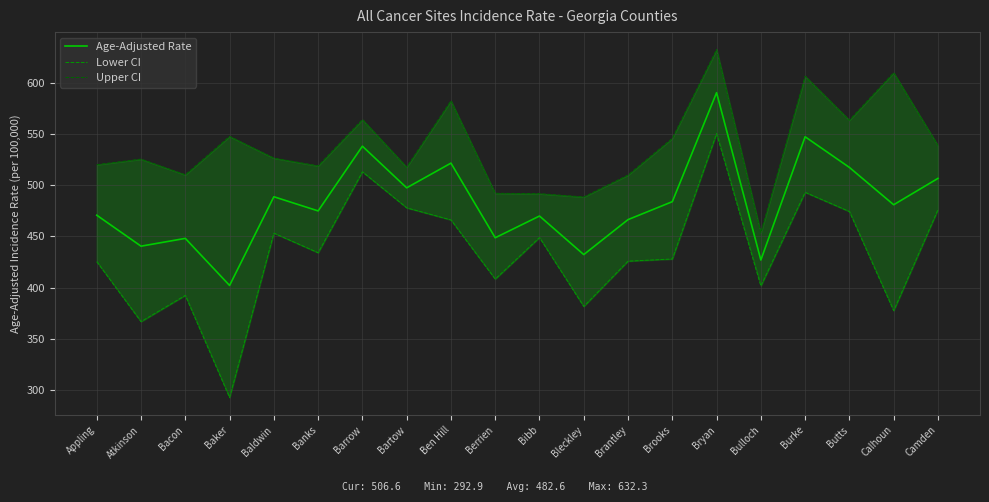

True or false: Lower CI has a value of 392.5 at Bacon.

True